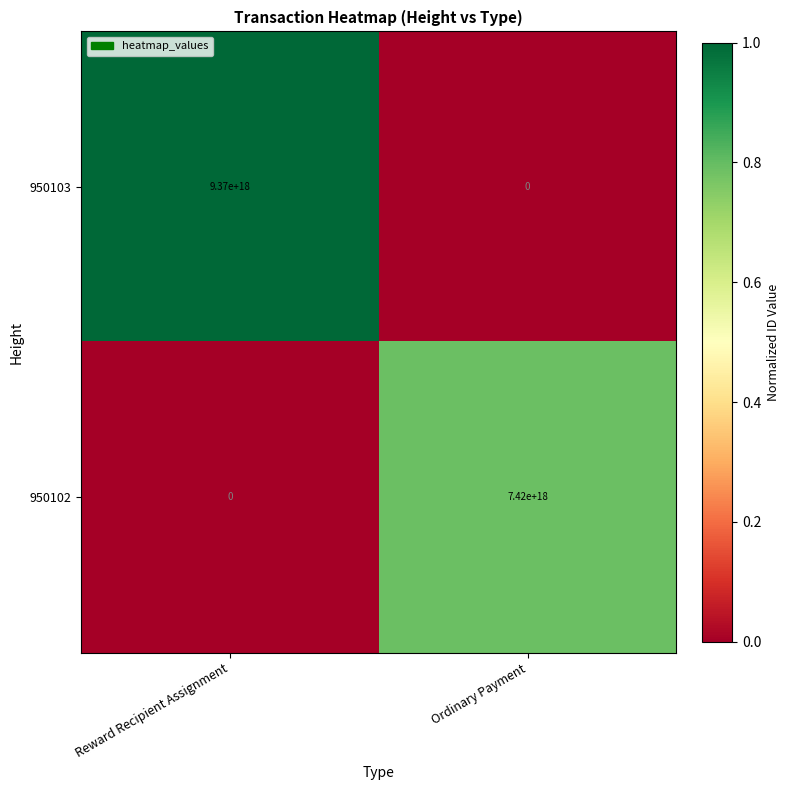

Between Reward Recipient Assignment and Ordinary Payment, which series saw the biggest shift?

950103